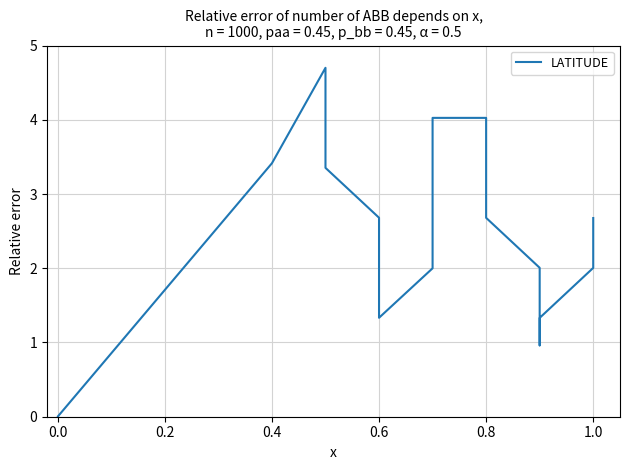

Reading right to left, transcribe all the data shown in this chart.

2.7	2.0	1.3	1.0	1.3	2.0	2.7	3.4	4.0	4.0	3.4	2.7	2.0	1.3	2.0	2.7	3.4	4.0	4.7	3.4	0.0	0.0